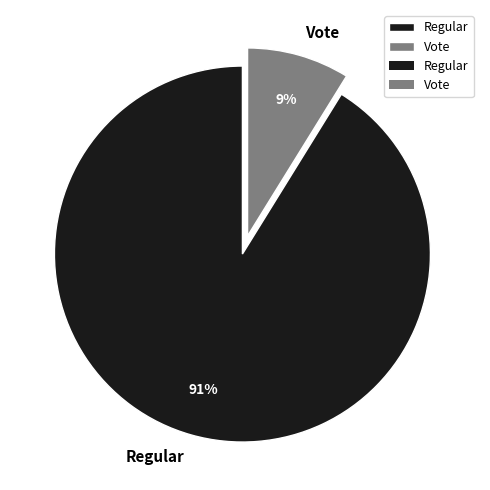

Rank the categories by value from lowest to highest.

Vote, Regular